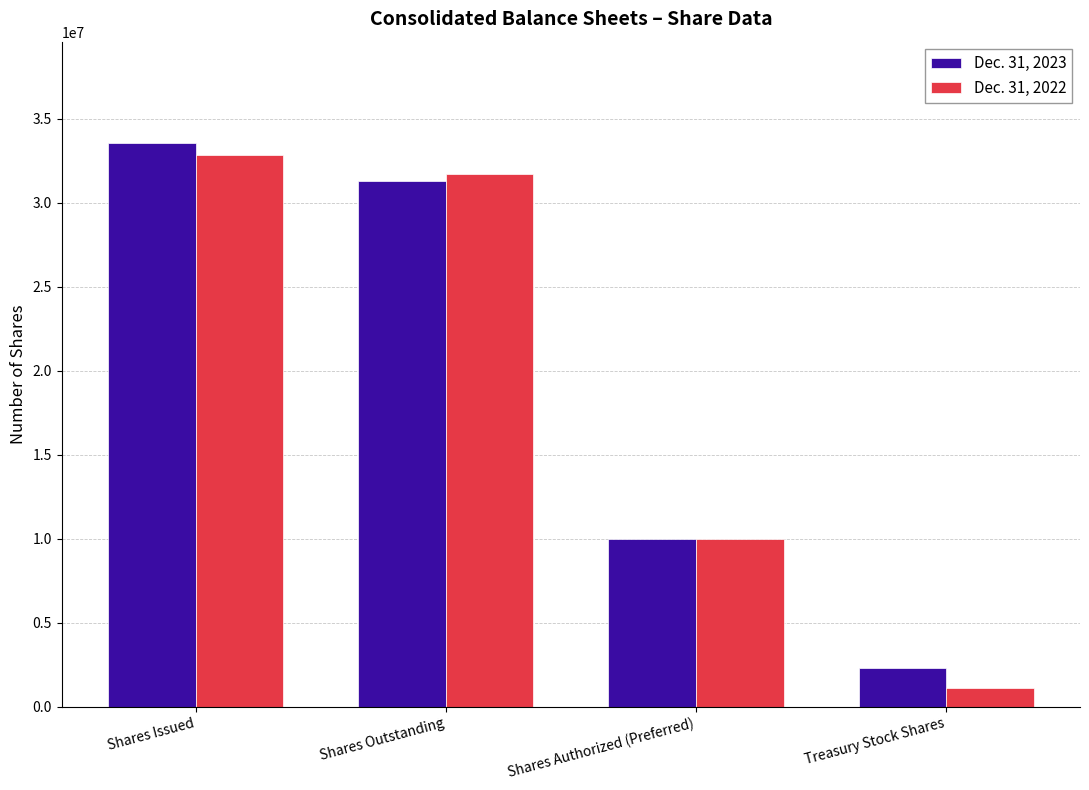

What is the minimum value shown in the chart?

1094572